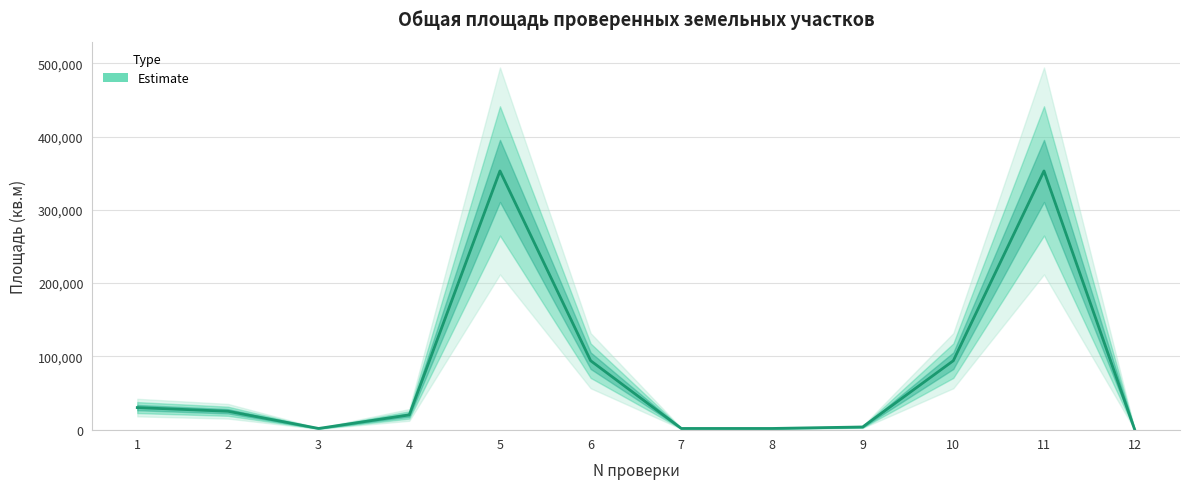

What is the ratio of the value at 1 to the value at 6?

0.3